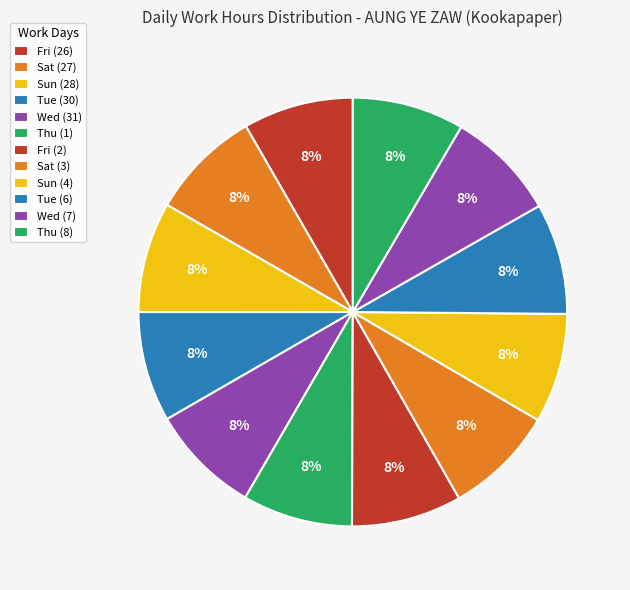

Count the number of slices in the pie.

12